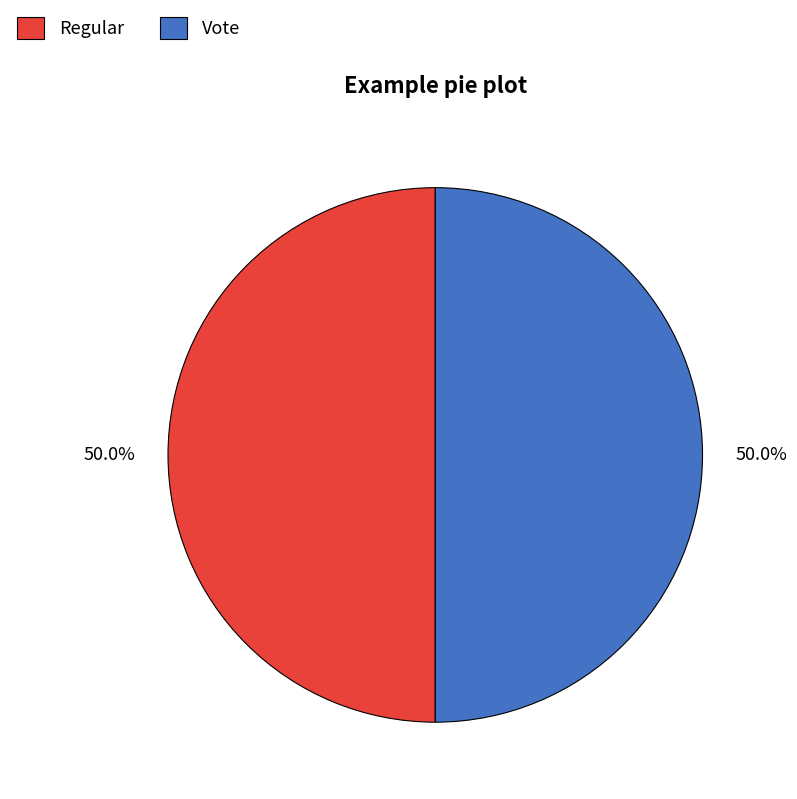

True or false: Regular accounts for 55% of the total.

False